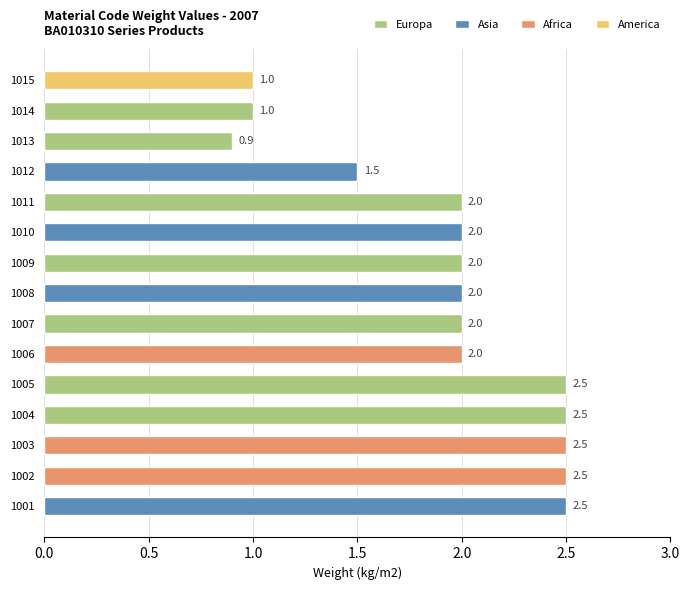

List the labels in order of value, largest first.

1001, 1002, 1003, 1004, 1005, 1006, 1007, 1008, 1009, 1010, 1011, 1012, 1014, 1015, 1013